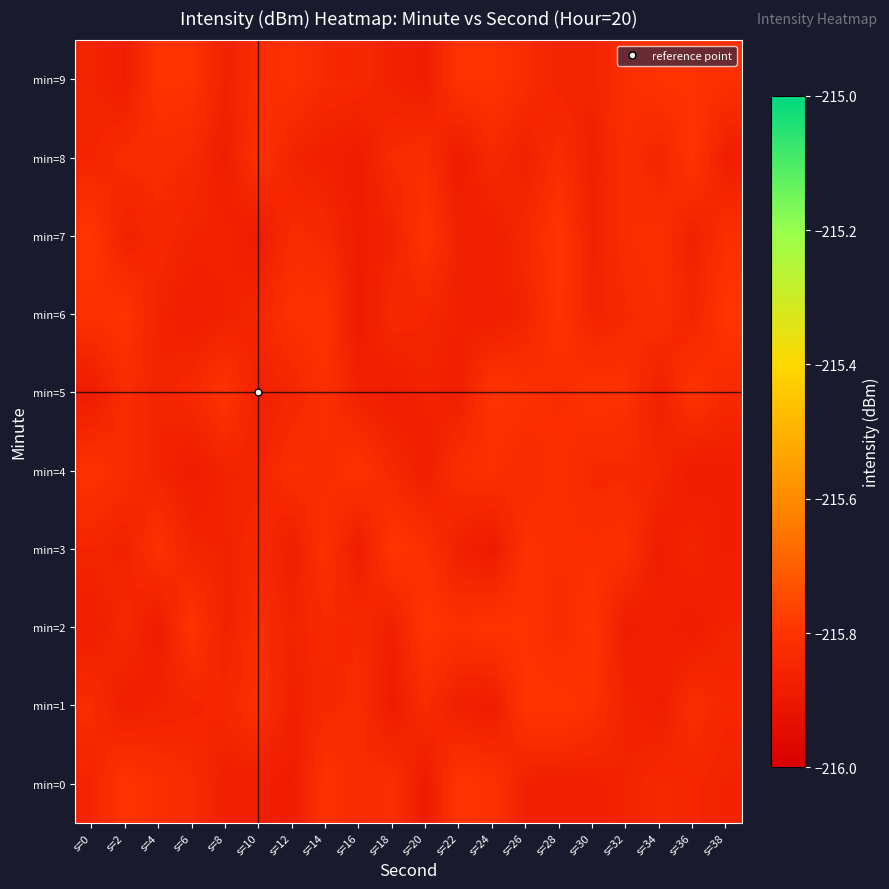

Reading right to left, extract all data points from this chart.

min=0: s=38=-215.9	s=36=-215.8	s=34=-215.8	s=32=-215.9	s=30=-215.9	s=28=-215.9	s=26=-215.9	s=24=-215.8	s=22=-215.8	s=20=-215.9	s=18=-215.8	s=16=-215.8	s=14=-215.8	s=12=-215.9	s=10=-215.9	s=8=-215.9	s=6=-215.8	s=4=-215.8	s=2=-215.8	s=0=-215.9
min=1: s=38=-215.8	s=36=-215.8	s=34=-215.9	s=32=-215.9	s=30=-215.8	s=28=-215.8	s=26=-215.8	s=24=-215.9	s=22=-215.9	s=20=-215.8	s=18=-215.9	s=16=-215.8	s=14=-215.8	s=12=-215.9	s=10=-215.8	s=8=-215.8	s=6=-215.9	s=4=-215.9	s=2=-215.9	s=0=-215.8
min=2: s=38=-215.9	s=36=-215.9	s=34=-215.9	s=32=-215.9	s=30=-215.8	s=28=-215.8	s=26=-215.8	s=24=-215.8	s=22=-215.8	s=20=-215.8	s=18=-215.9	s=16=-215.8	s=14=-215.8	s=12=-215.9	s=10=-215.8	s=8=-215.9	s=6=-215.8	s=4=-215.9	s=2=-215.8	s=0=-215.9
min=3: s=38=-215.9	s=36=-215.9	s=34=-215.9	s=32=-215.8	s=30=-215.8	s=28=-215.8	s=26=-215.8	s=24=-215.9	s=22=-215.9	s=20=-215.8	s=18=-215.8	s=16=-215.9	s=14=-215.8	s=12=-215.9	s=10=-215.8	s=8=-215.9	s=6=-215.9	s=4=-215.8	s=2=-215.9	s=0=-215.9
min=4: s=38=-215.9	s=36=-215.9	s=34=-215.8	s=32=-215.8	s=30=-215.8	s=28=-215.8	s=26=-215.8	s=24=-215.8	s=22=-215.8	s=20=-215.9	s=18=-215.8	s=16=-215.8	s=14=-215.8	s=12=-215.8	s=10=-215.9	s=8=-215.9	s=6=-215.9	s=4=-215.9	s=2=-215.8	s=0=-215.8
min=5: s=38=-215.8	s=36=-215.8	s=34=-215.9	s=32=-215.8	s=30=-215.8	s=28=-215.8	s=26=-215.8	s=24=-215.8	s=22=-215.9	s=20=-215.9	s=18=-215.9	s=16=-215.9	s=14=-215.8	s=12=-215.9	s=10=-215.9	s=8=-215.8	s=6=-215.8	s=4=-215.9	s=2=-215.8	s=0=-215.9
min=6: s=38=-215.8	s=36=-215.9	s=34=-215.8	s=32=-215.8	s=30=-215.9	s=28=-215.8	s=26=-215.9	s=24=-215.9	s=22=-215.9	s=20=-215.9	s=18=-215.8	s=16=-215.9	s=14=-215.8	s=12=-215.8	s=10=-215.8	s=8=-215.9	s=6=-215.9	s=4=-215.9	s=2=-215.8	s=0=-215.8
min=7: s=38=-215.8	s=36=-215.9	s=34=-215.8	s=32=-215.8	s=30=-215.9	s=28=-215.8	s=26=-215.8	s=24=-215.9	s=22=-215.9	s=20=-215.8	s=18=-215.9	s=16=-215.9	s=14=-215.8	s=12=-215.8	s=10=-215.9	s=8=-215.9	s=6=-215.9	s=4=-215.8	s=2=-215.9	s=0=-215.8
min=8: s=38=-215.9	s=36=-215.8	s=34=-215.9	s=32=-215.8	s=30=-215.9	s=28=-215.8	s=26=-215.9	s=24=-215.8	s=22=-215.9	s=20=-215.8	s=18=-215.8	s=16=-215.9	s=14=-215.9	s=12=-215.9	s=10=-215.8	s=8=-215.9	s=6=-215.8	s=4=-215.8	s=2=-215.8	s=0=-215.9
min=9: s=38=-215.8	s=36=-215.8	s=34=-215.8	s=32=-215.8	s=30=-215.9	s=28=-215.9	s=26=-215.8	s=24=-215.8	s=22=-215.8	s=20=-215.9	s=18=-215.9	s=16=-215.8	s=14=-215.8	s=12=-215.8	s=10=-215.8	s=8=-215.9	s=6=-215.8	s=4=-215.8	s=2=-215.9	s=0=-215.9